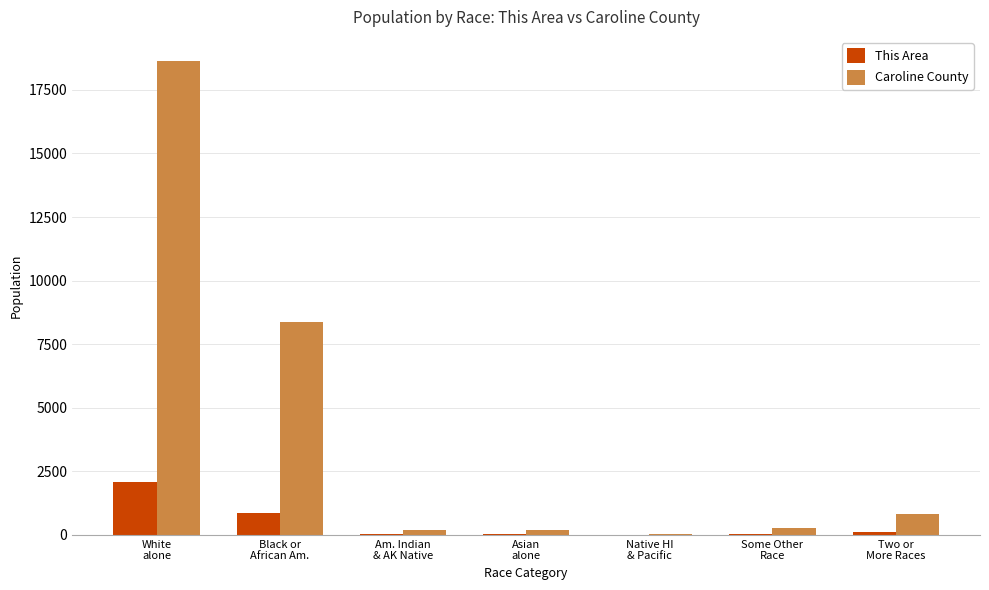

Which series has the largest total across all categories?

Caroline County